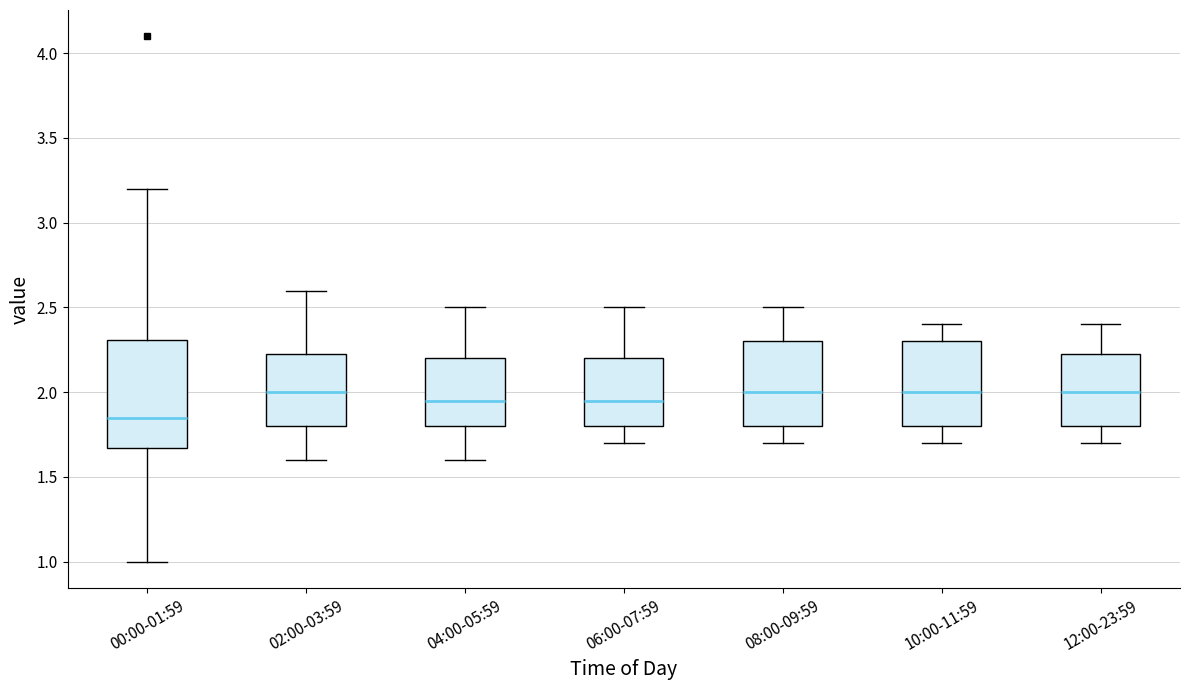

Where does the lower whisker of the box for 08:00-09:59 end on the y-axis? The values are not printed on the chart, so give them approximately, as read against the axis.

1.70